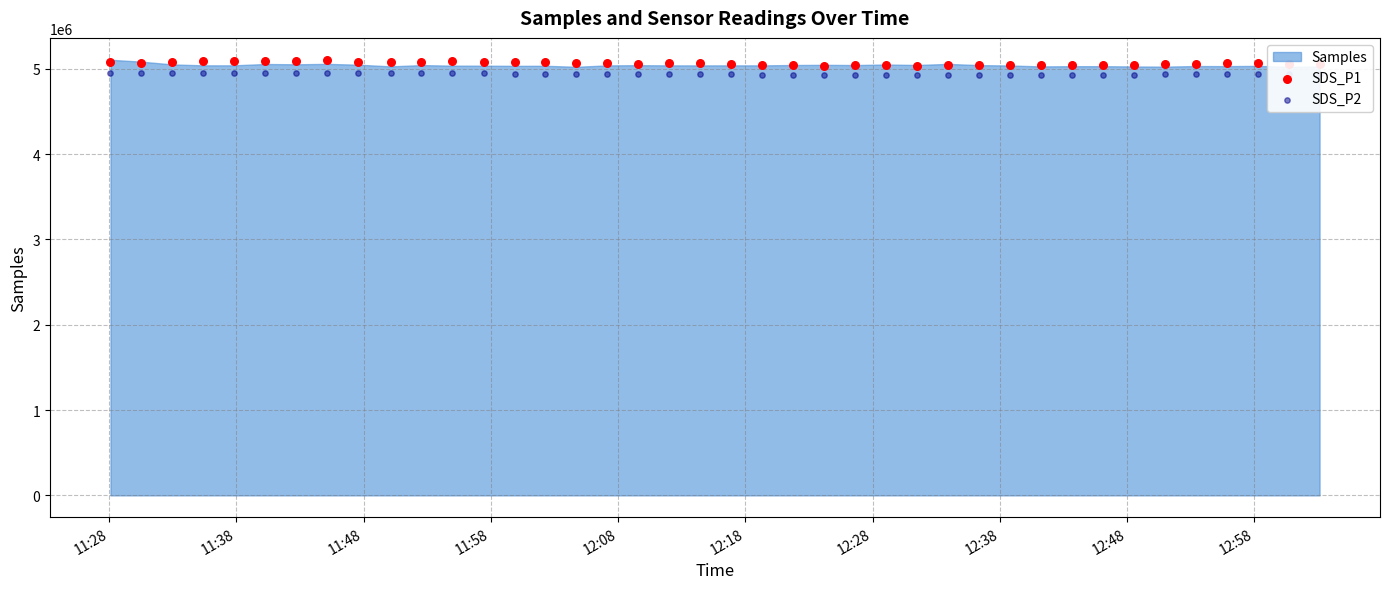

Which series contains the lowest Y value?

SDS_P2